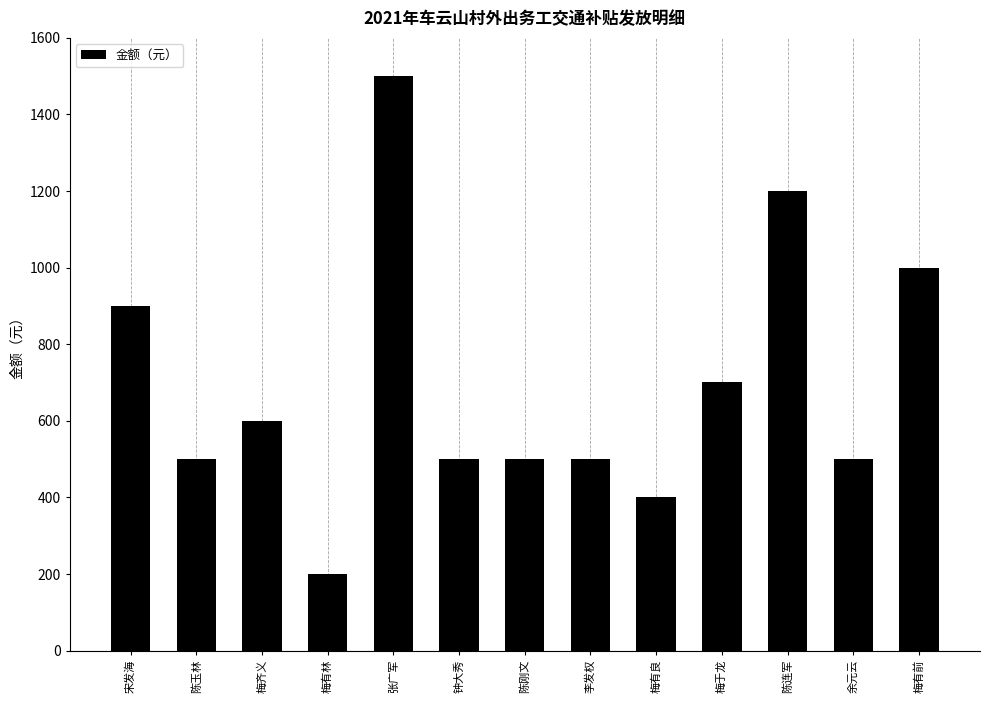

What is the label of the 2nd bar from the left?

陈玉林